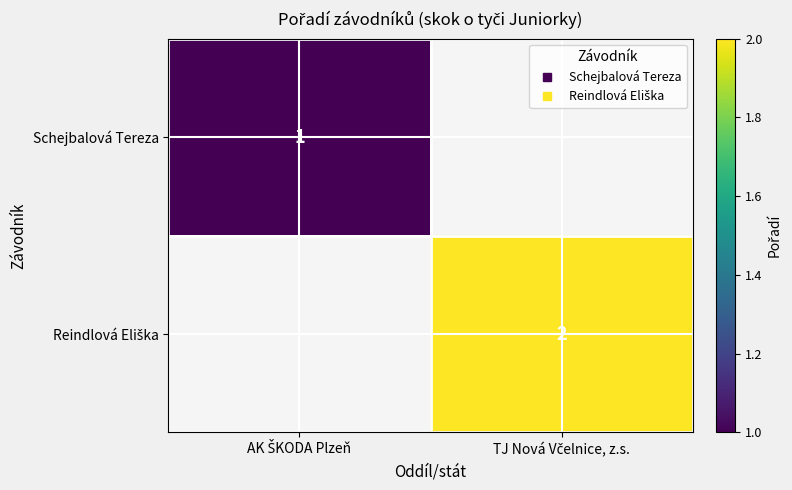

Is it true that Reindlová Eliška equals 2.7 at TJ Nová Včelnice, z.s.?

False